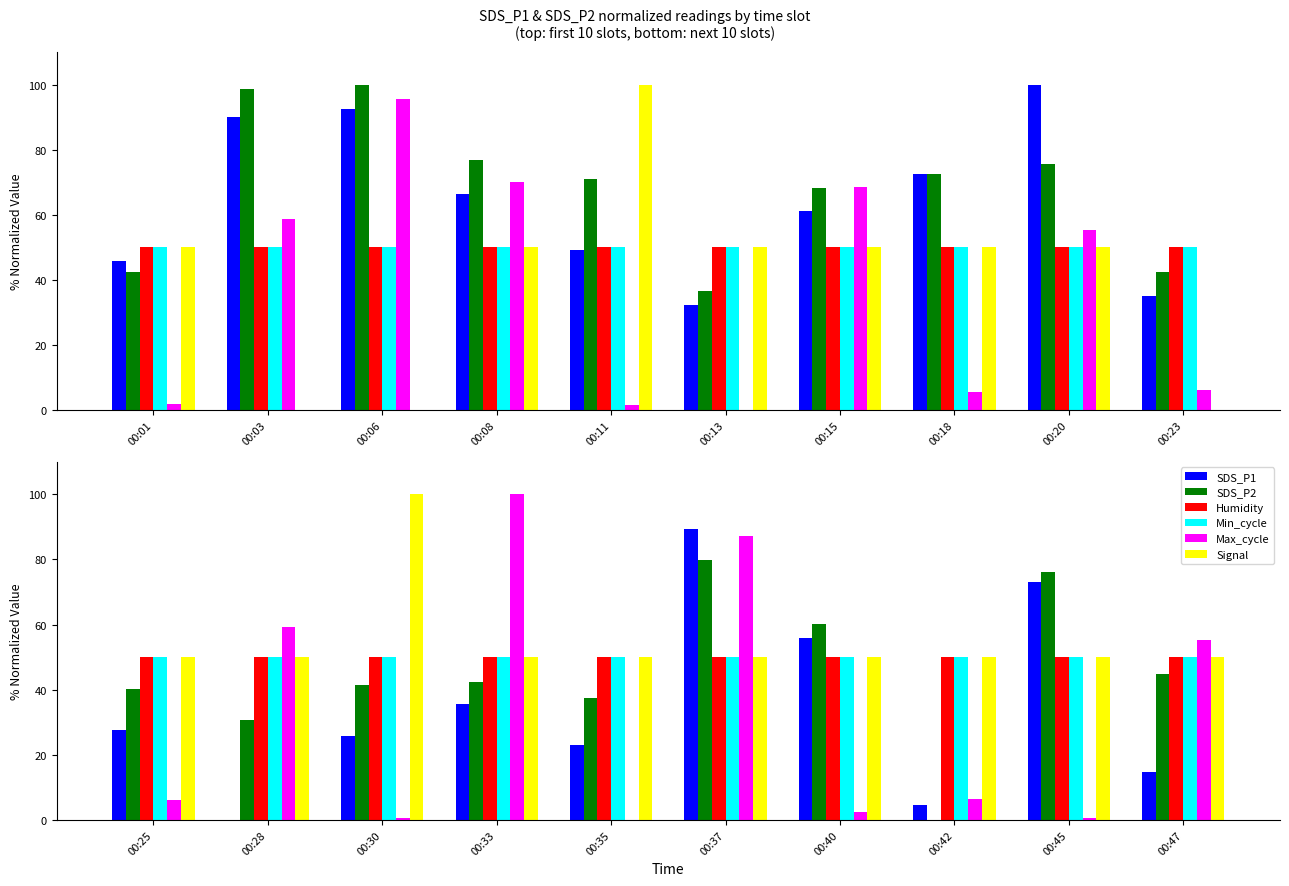

How many series are shown in this chart?

6